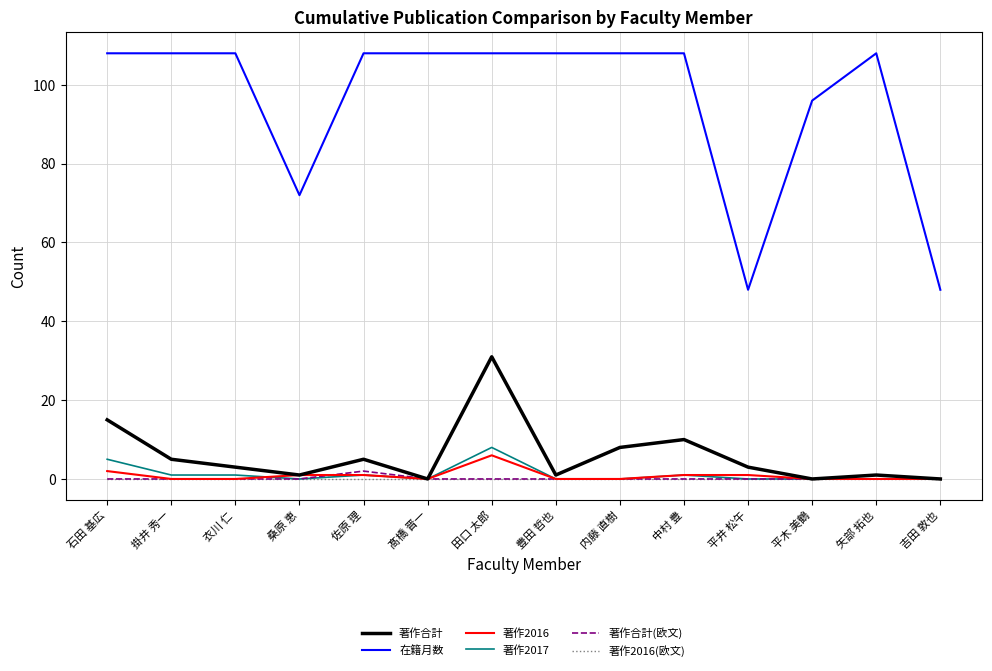

What is the maximum value shown in the chart?

108